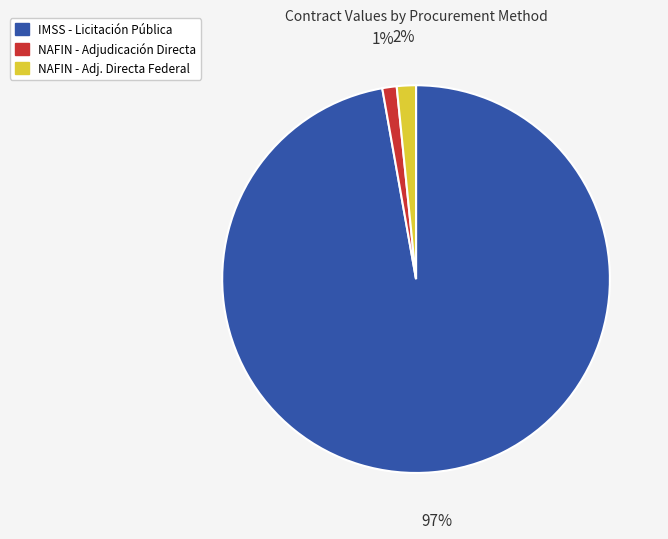

To the nearest percent, what is the average slice percentage?

33%